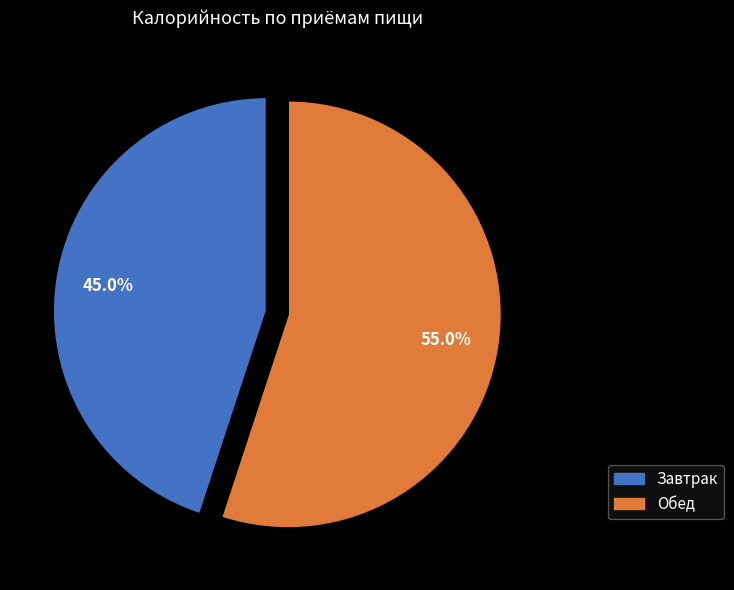

Which category accounts for the majority?

Обед